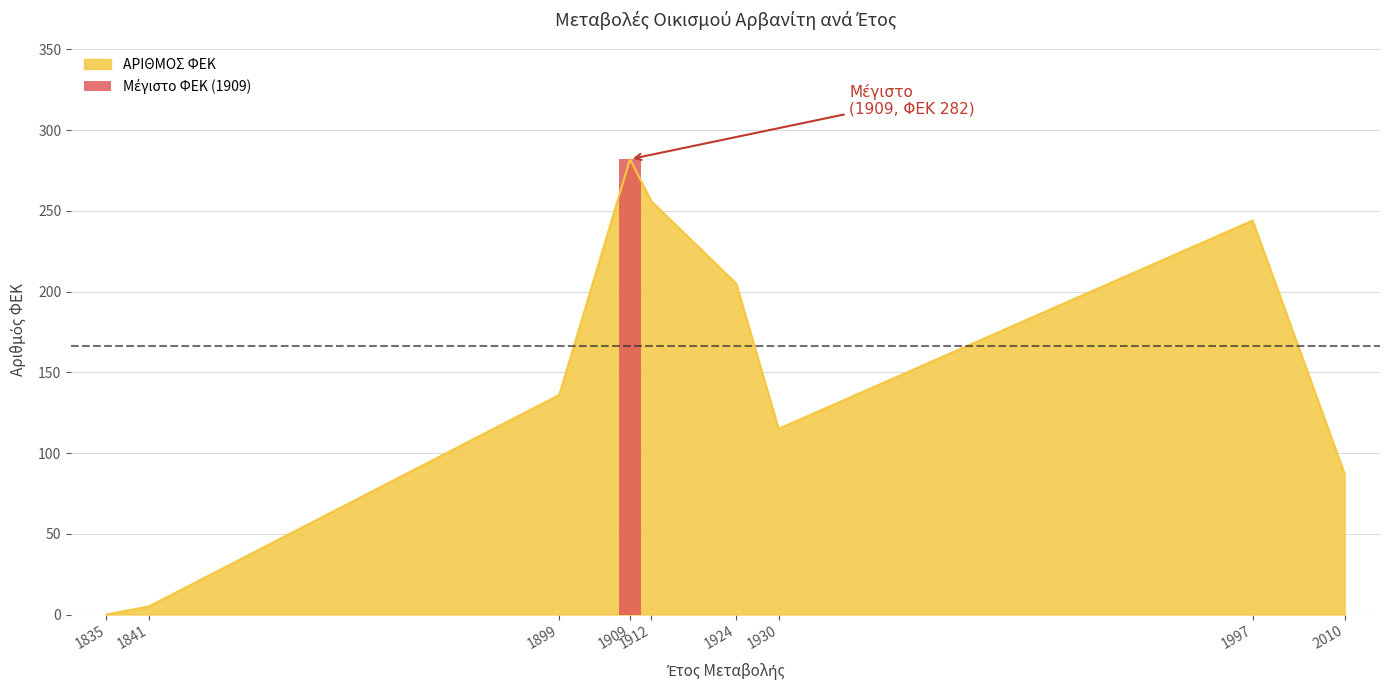

Are the bars grouped side by side (vs. stacked)?

No